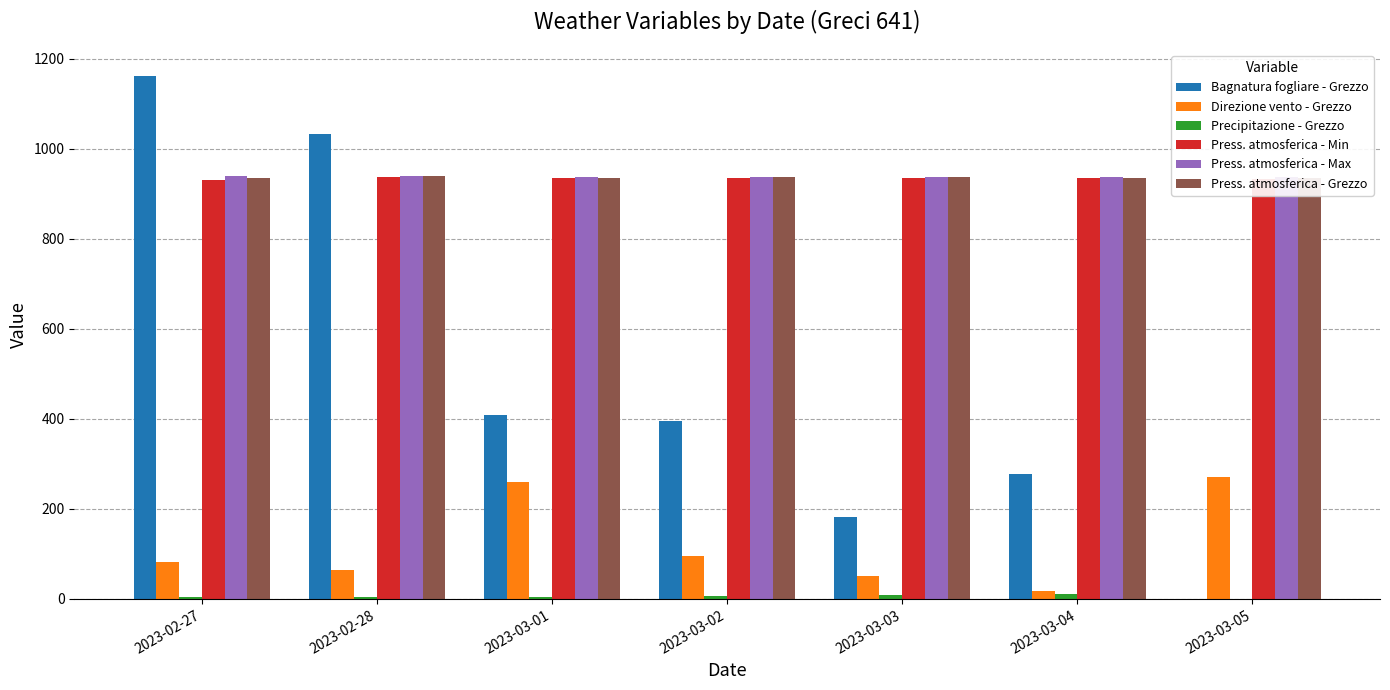

At 2023-03-04, list the series in order from largest to smallest.

Press. atmosferica - Max, Press. atmosferica - Grezzo, Press. atmosferica - Min, Bagnatura fogliare - Grezzo, Direzione vento - Grezzo, Precipitazione - Grezzo